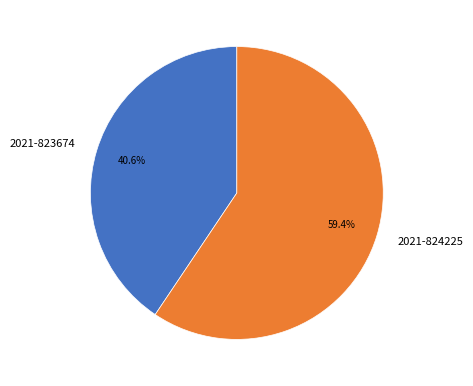

Which has a higher value, 2021-823674 or 2021-824225?

2021-824225